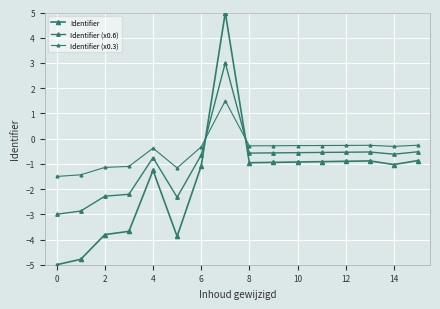

How many data points in Identifier (x0.3) are less than 0?

15